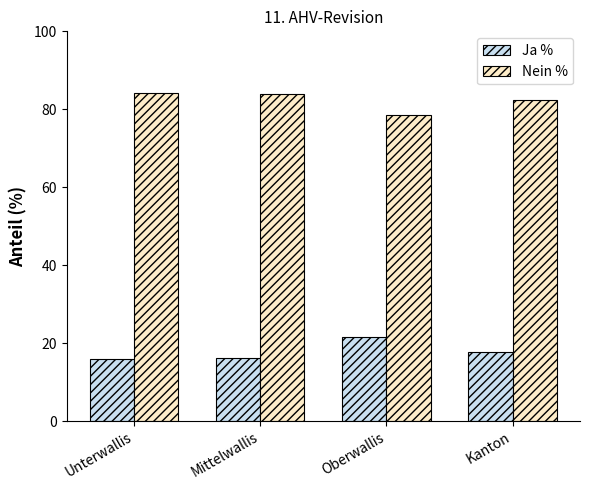

What is the maximum value shown in the chart?

84.1